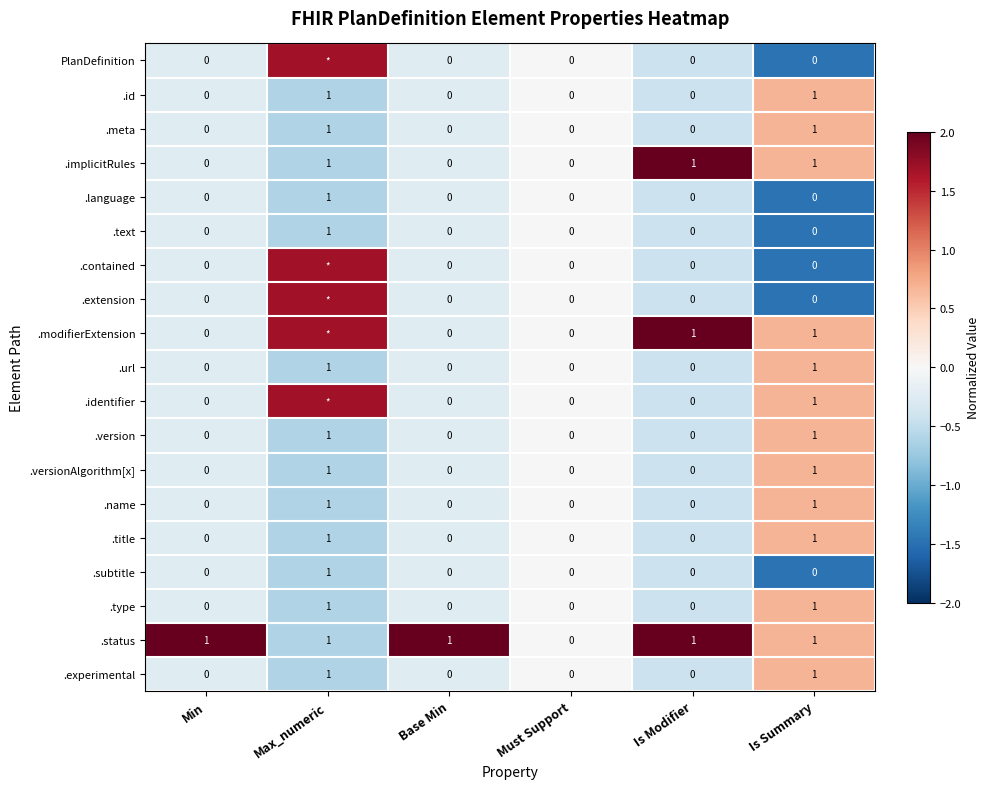

Is the value of PlanDefinition at Must Support greater than the value of .url at Is Summary?

No